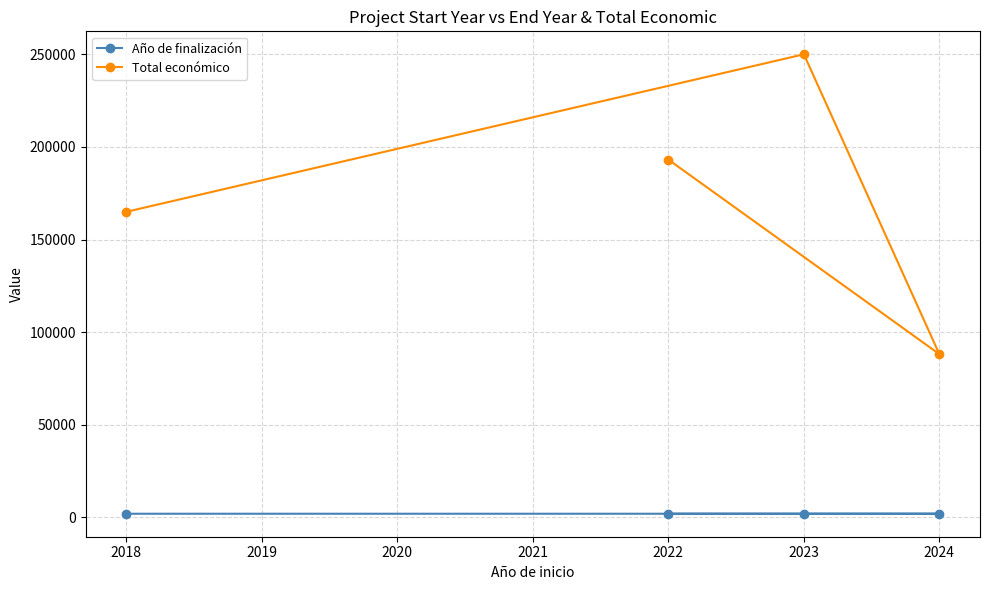

How many data points in Año de finalización are above 2026?

1